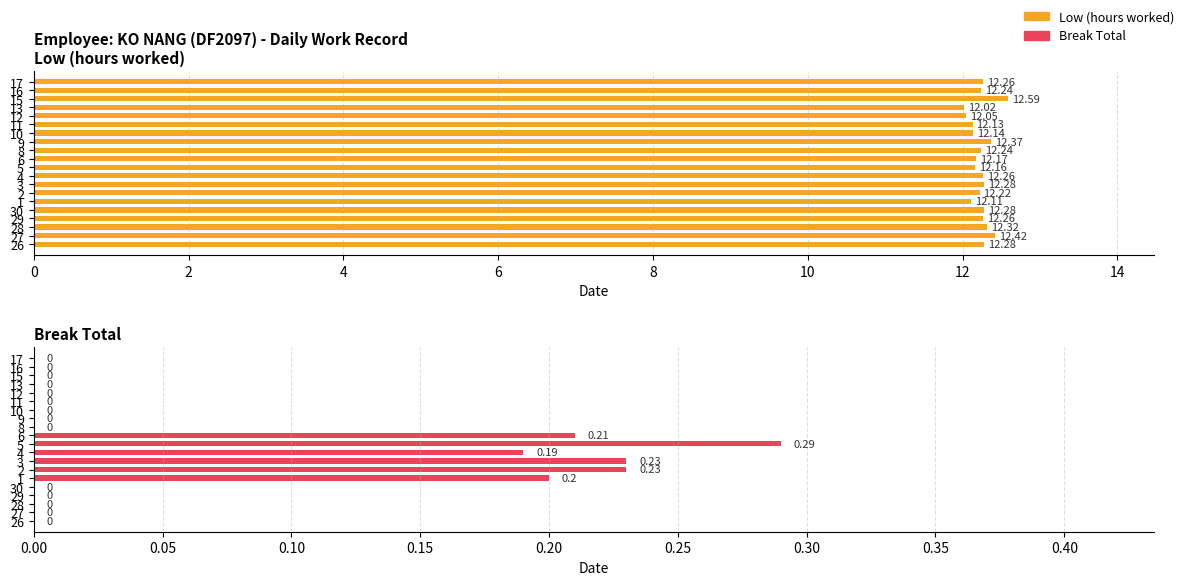

Between 29 and 6, which is larger?

29